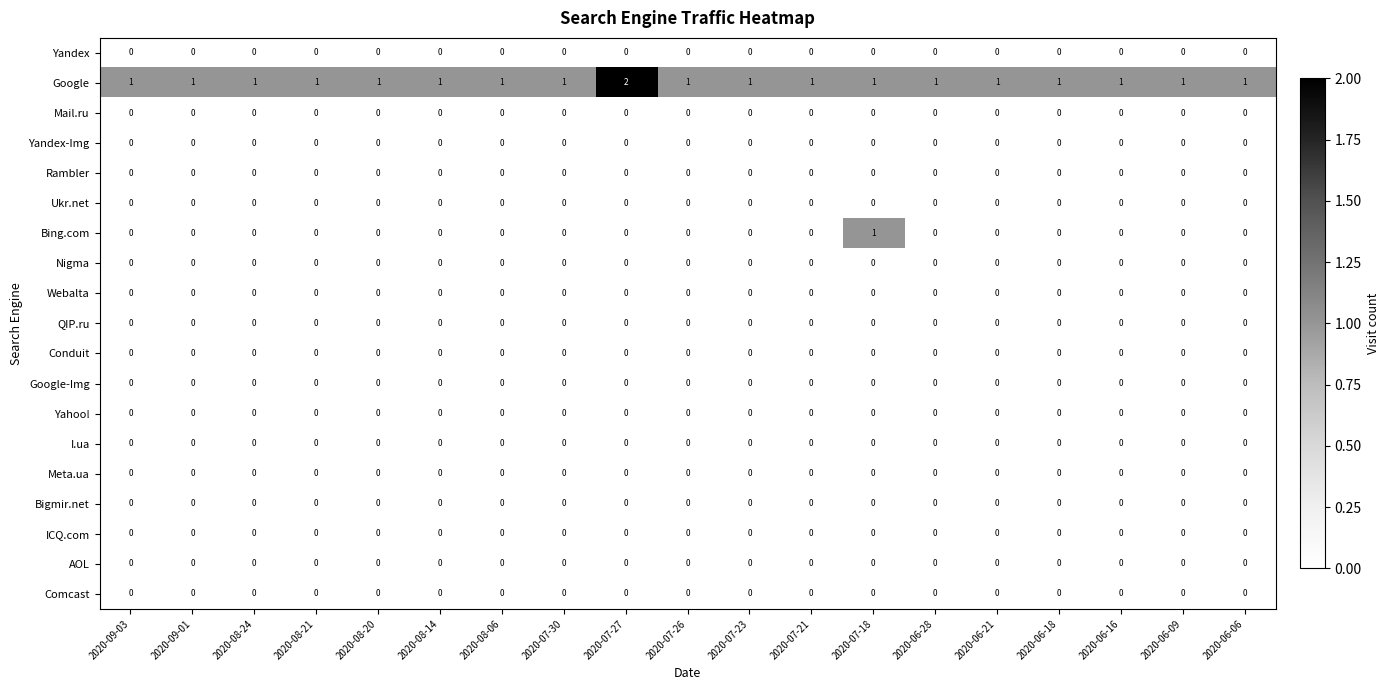

Which series has the largest total across all categories?

Google